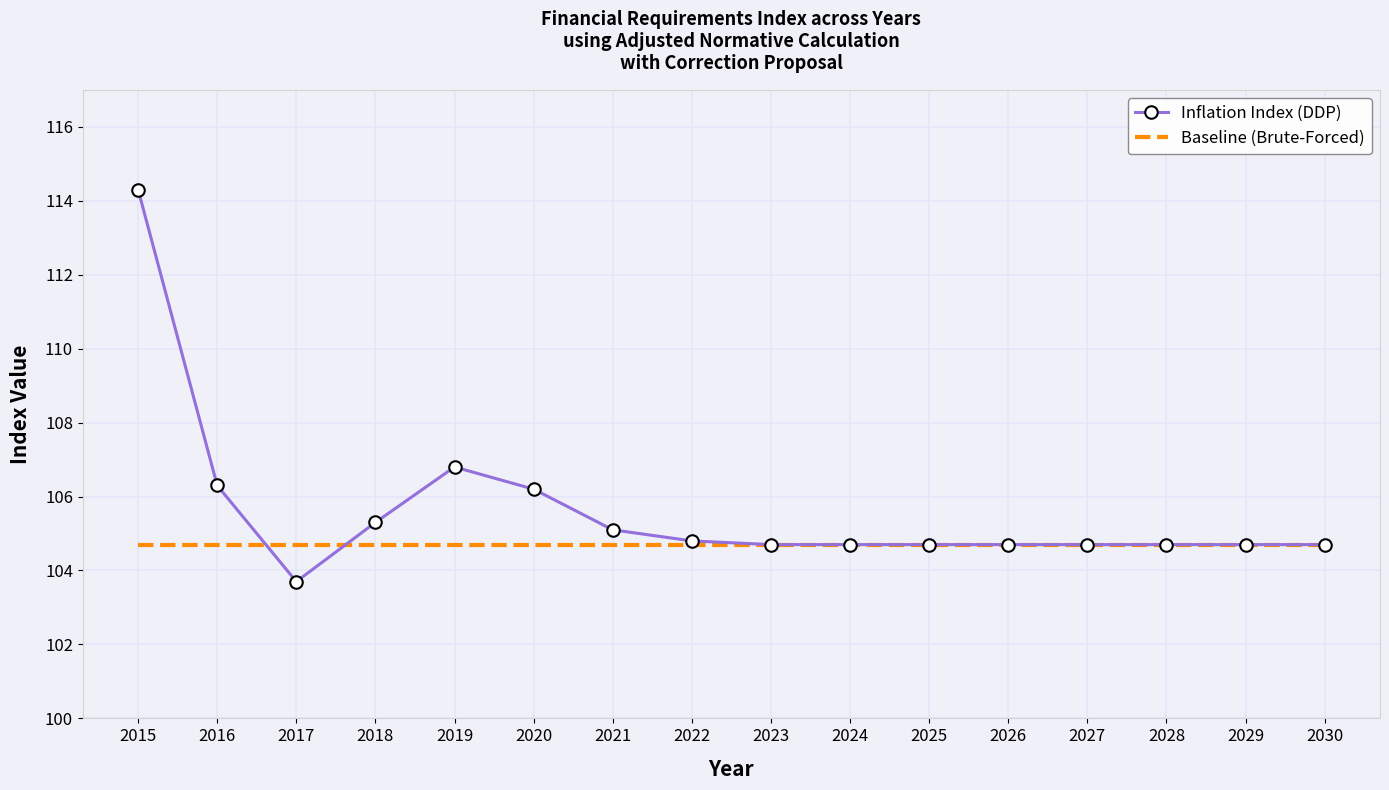

Which series has the widest spread of values?

Inflation Index (DDP)